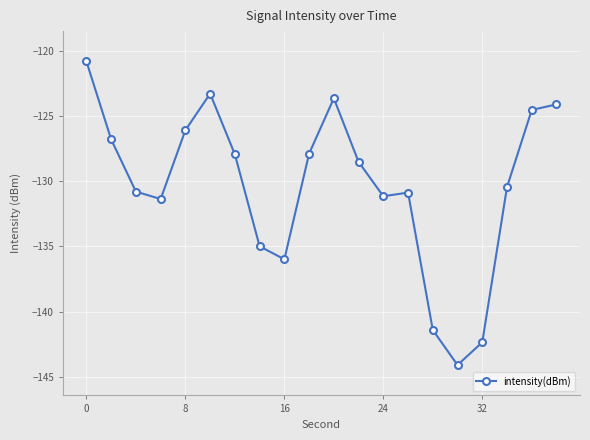

What is the smallest value displayed?

-144.1